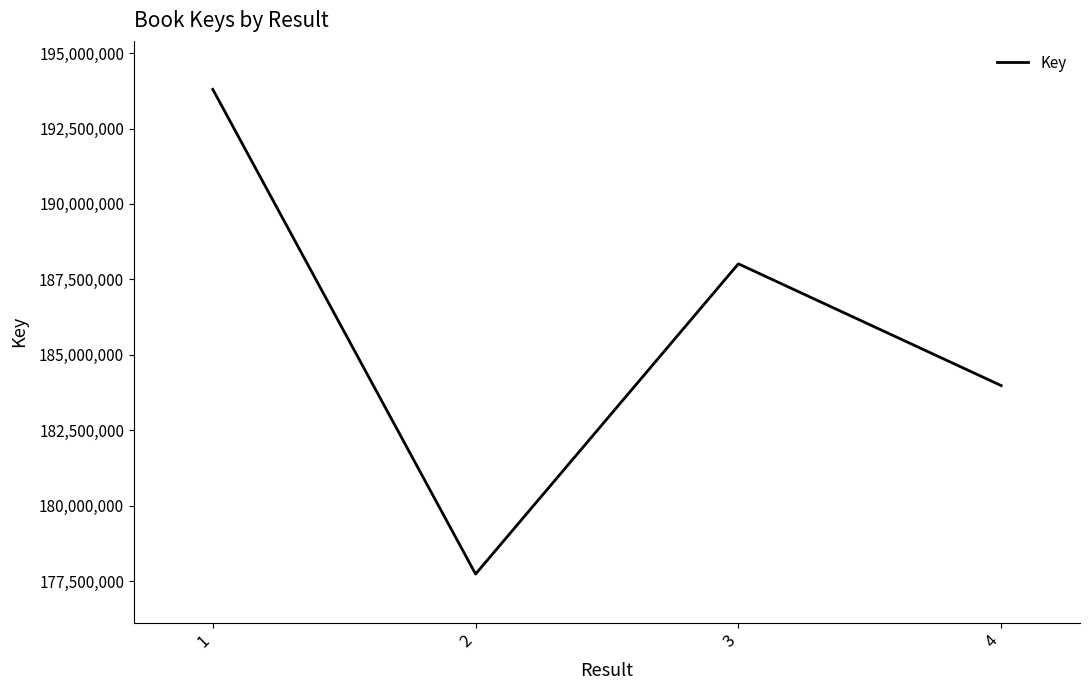

What is the minimum value shown in the chart?

177729883